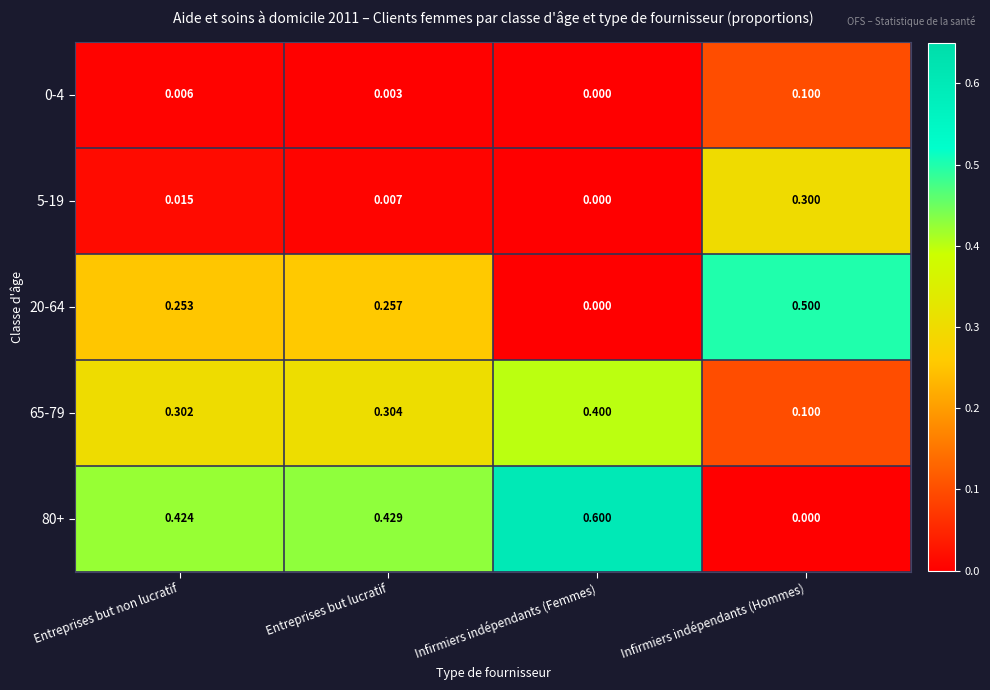

Is the value of 0-4 at Entreprises but lucratif greater than the value of 65-79 at Infirmiers indépendants (Hommes)?

No